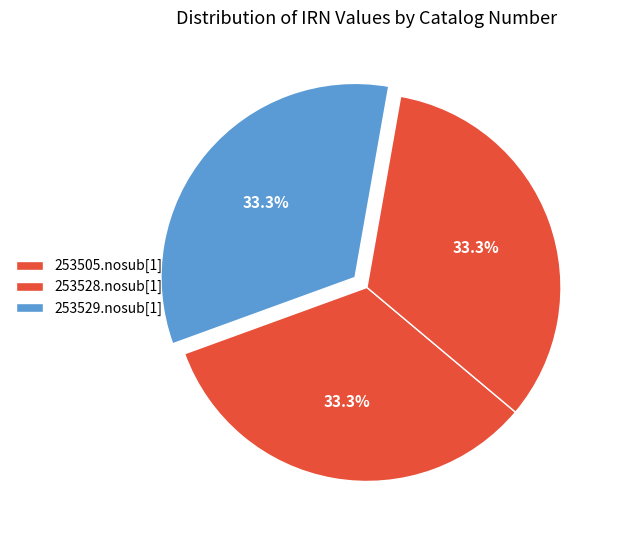

How many segments does this pie chart have?

3